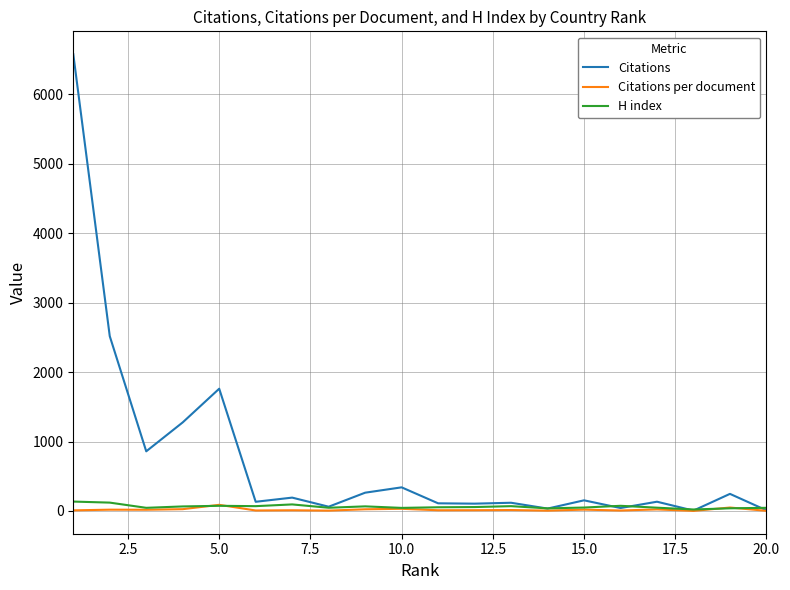

What is the greatest value displayed?

6581.0